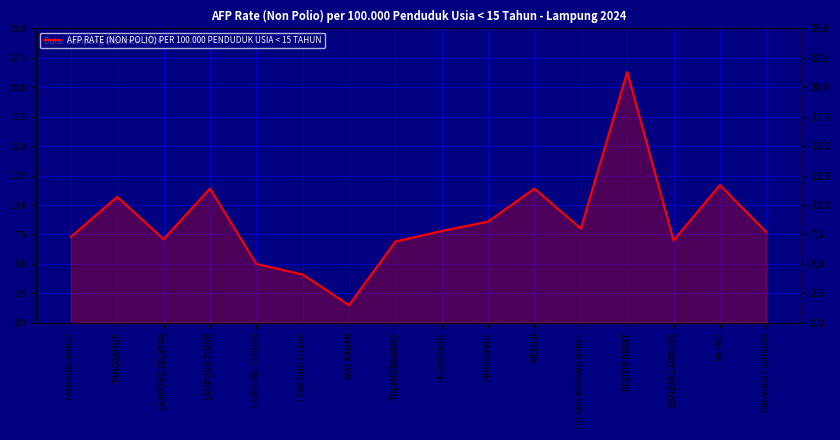

Reading right to left, transcribe all the data shown in this chart.

7.7	11.7	7.0	21.3	8.0	11.4	8.6	7.8	6.9	1.5	4.1	5.0	11.4	7.1	10.7	7.3